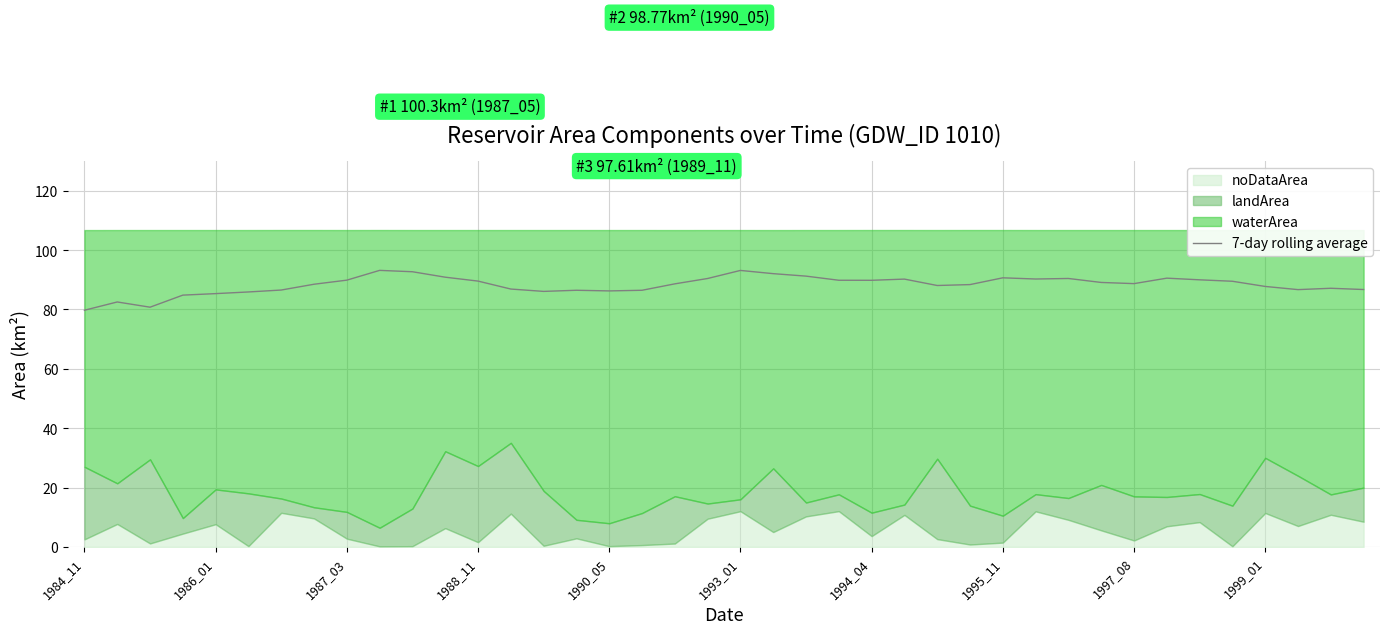

What is the maximum value for 7-day rolling average?

93.2